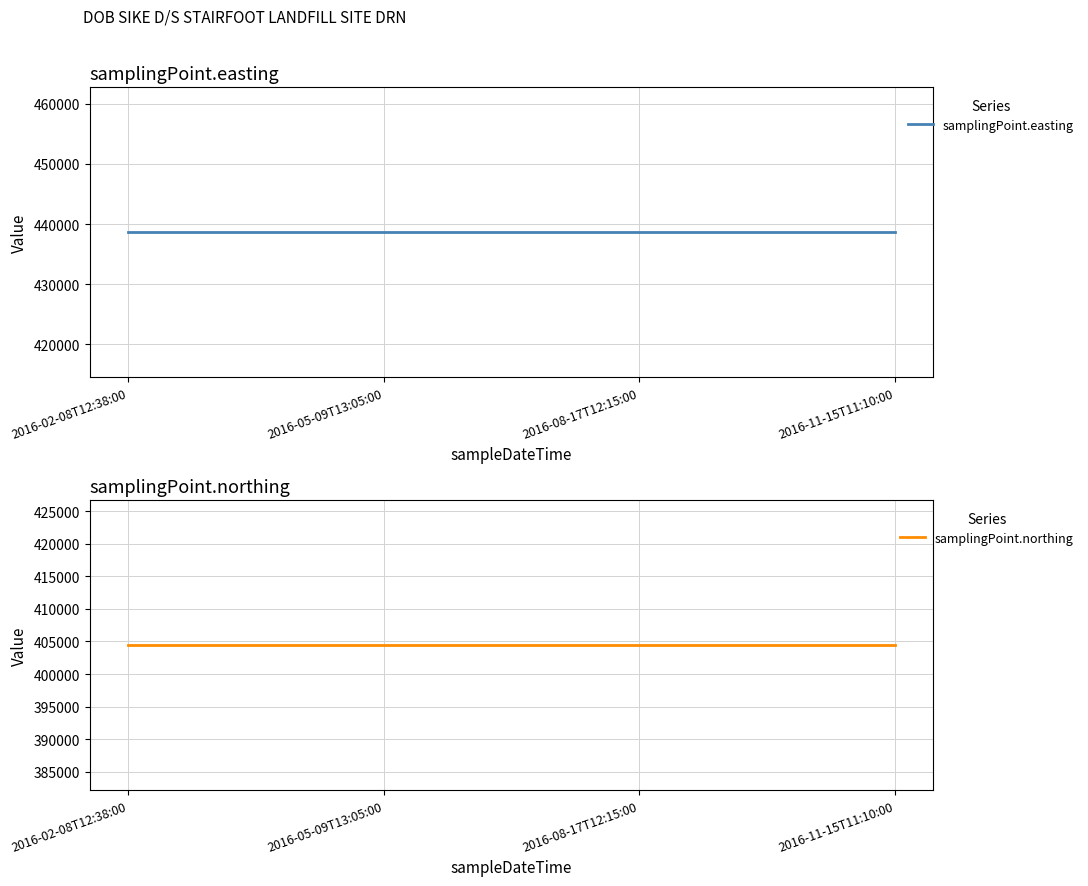

At which label is samplingPoint.easting closest to 438631?

2016-02-08T12:38:00